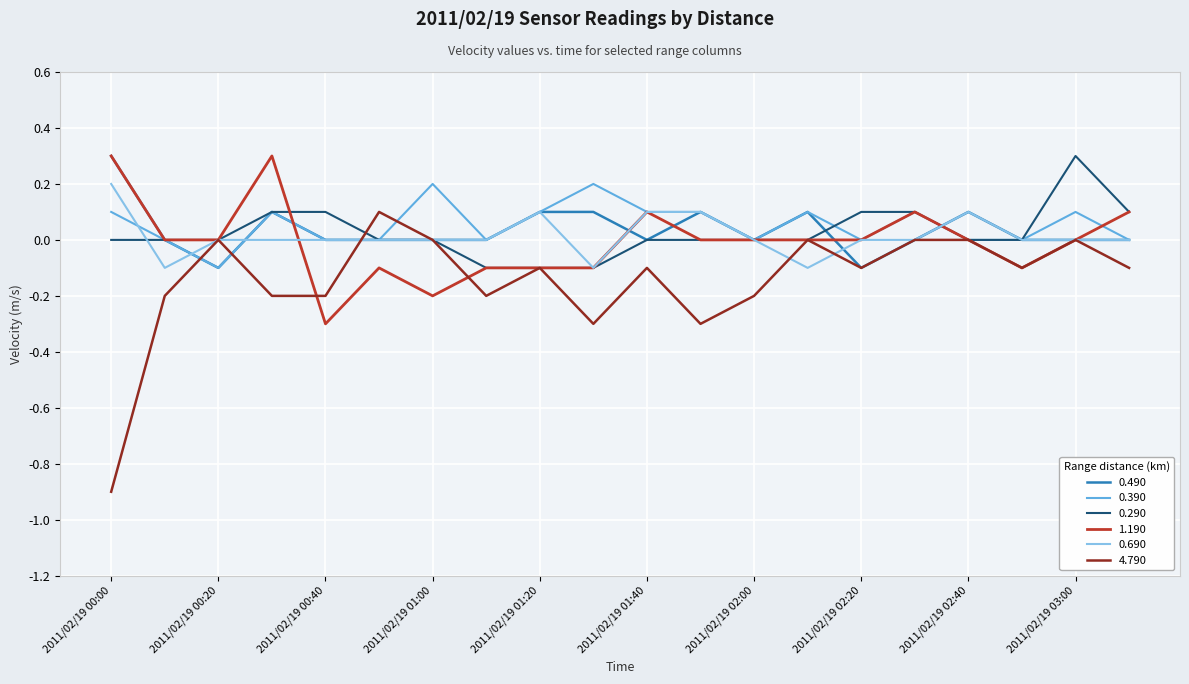

Which series has the widest spread of values?

4.790